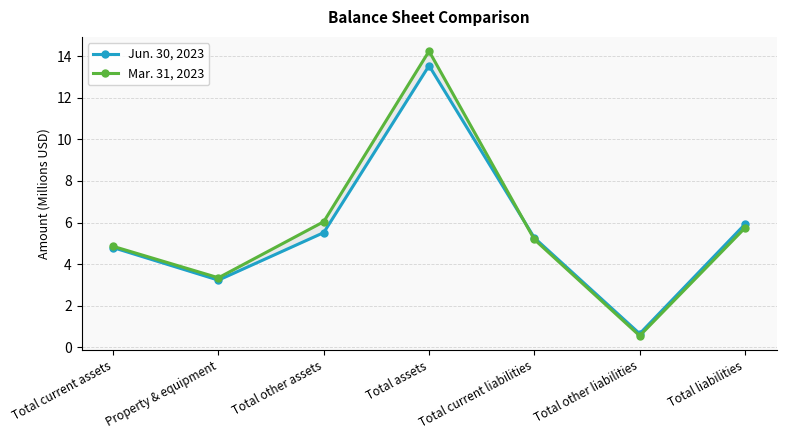

True or false: Jun. 30, 2023 has a value of 1.1 at Total other liabilities.

False